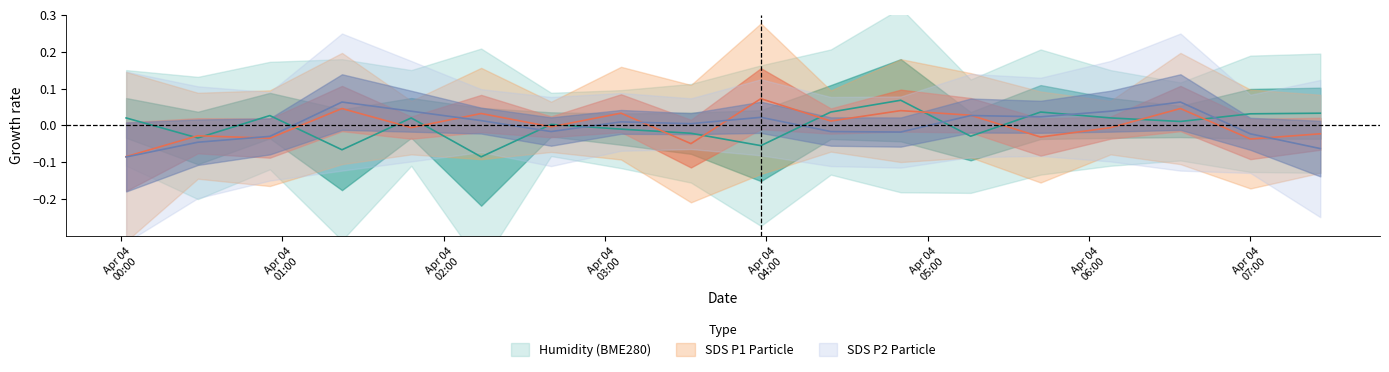

List the labels in order of SDS_P1 value, largest first.

2022/04/04 03:58:00, 2022/04/04 01:22:15, 2022/04/04 06:34:00, 2022/04/04 04:50:00, 2022/04/04 03:06:00, 2022/04/04 02:14:00, 2022/04/04 05:16:00, 2022/04/04 04:24:00, 2022/04/04 02:40:00, 2022/04/04 01:48:00, 2022/04/04 06:08:00, 2022/04/04 07:26:00, 2022/04/04 00:28:40, 2022/04/04 05:42:00, 2022/04/04 00:55:26, 2022/04/04 07:00:00, 2022/04/04 03:32:00, 2022/04/04 00:02:00